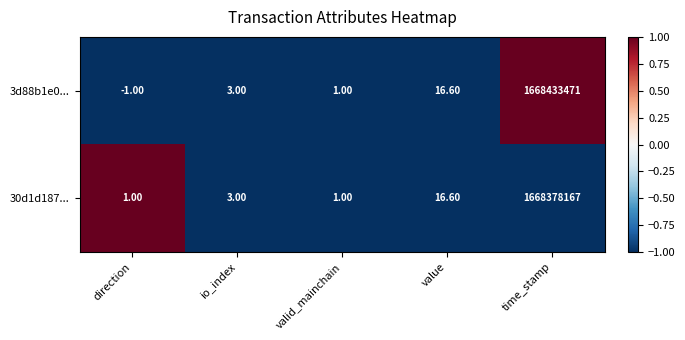

Between direction and valid_mainchain, which series saw the biggest shift?

3d88b1e0...